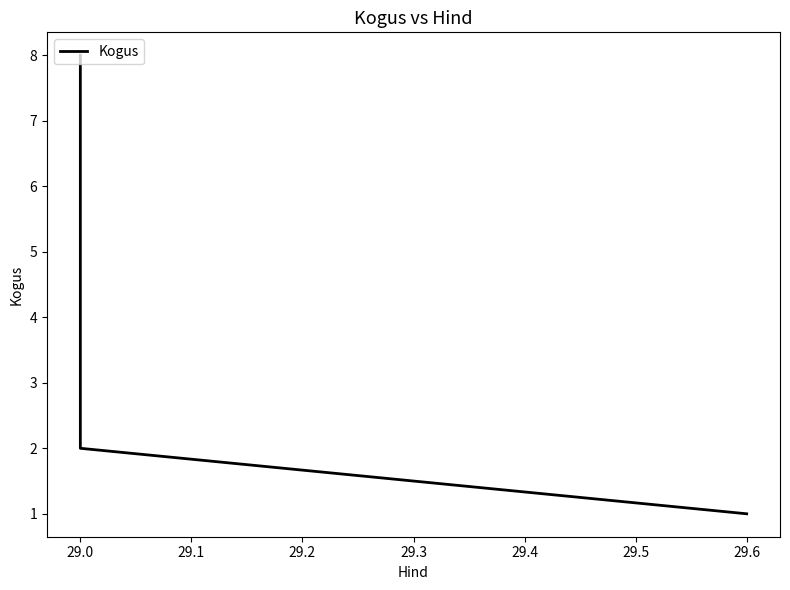

How many series are shown in this chart?

1